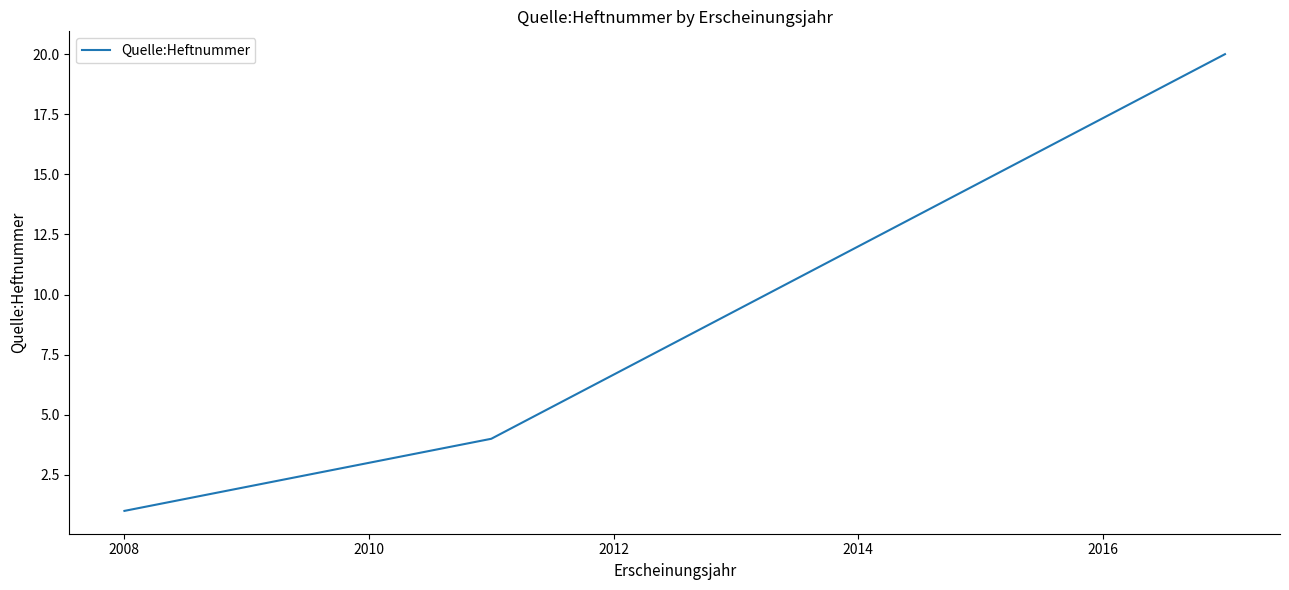

Does the chart display data point markers on the line(s)?

No